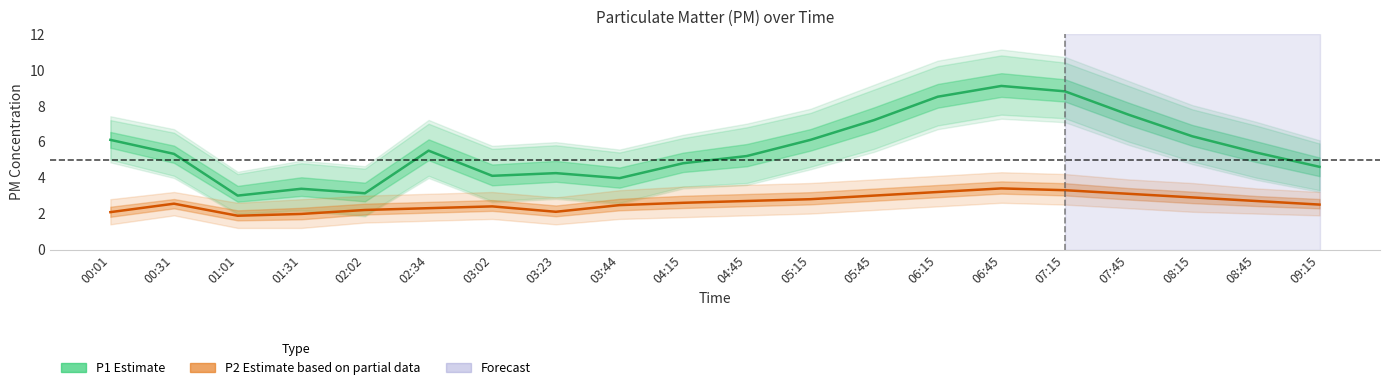

List the labels in order of P1 (Estimate) value, largest first.

06:45, 07:15, 06:15, 07:45, 05:45, 08:15, 00:01, 05:15, 02:34, 08:45, 00:31, 04:45, 04:15, 09:15, 03:23, 03:02, 03:44, 01:31, 02:02, 01:01